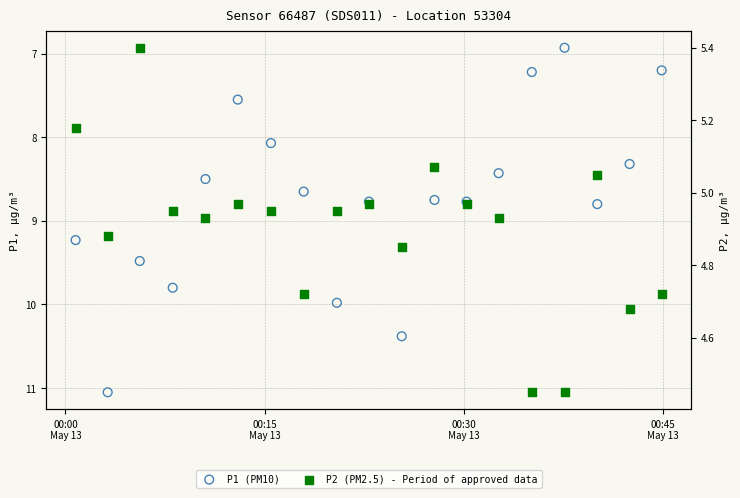

Which series reaches the maximum Y coordinate?

P1 (PM10)